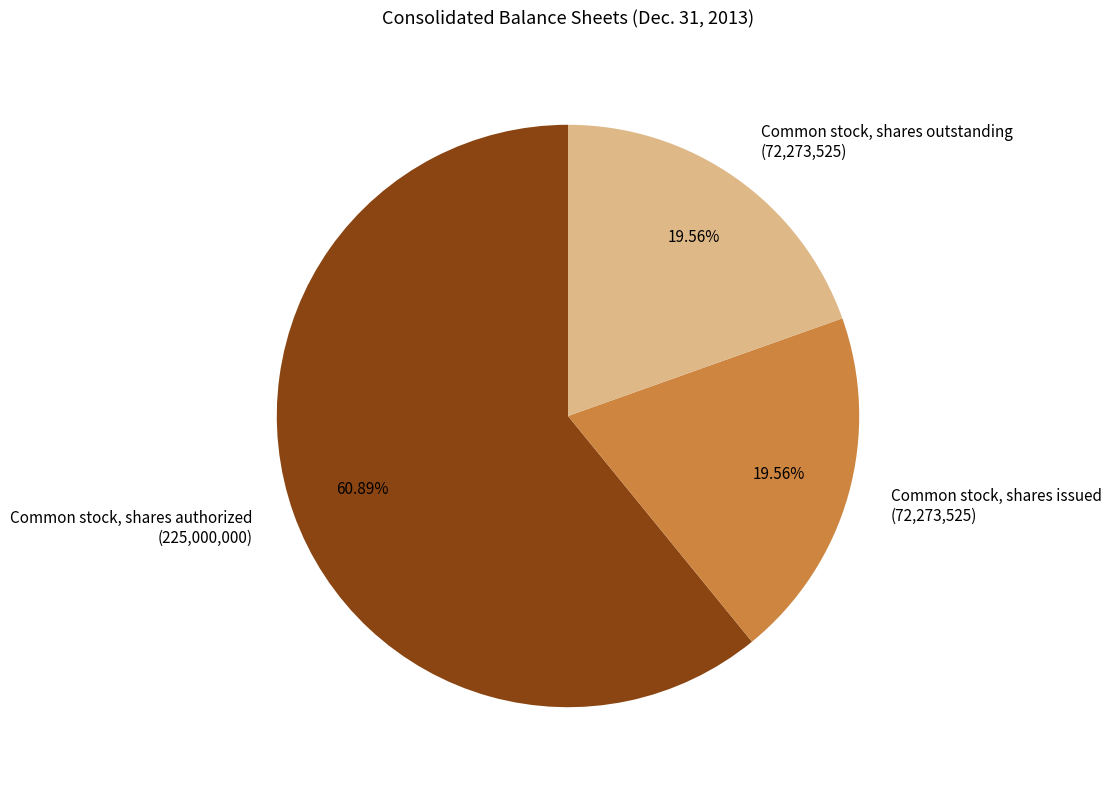

The Common stock, shares outstanding slice represents 5% of the pie. True or false?

False